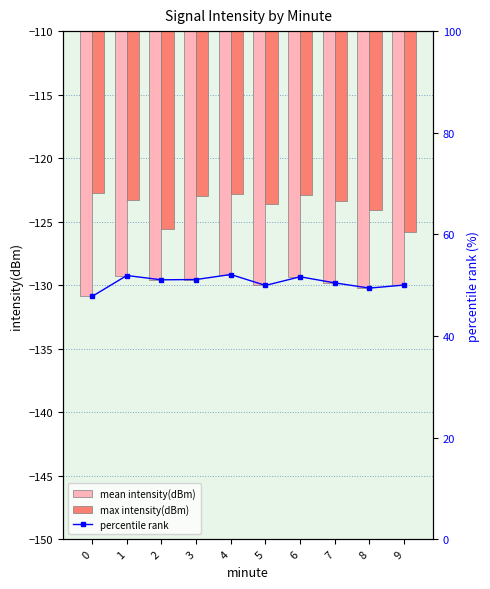

Which series has the largest total across all categories?

percentile rank